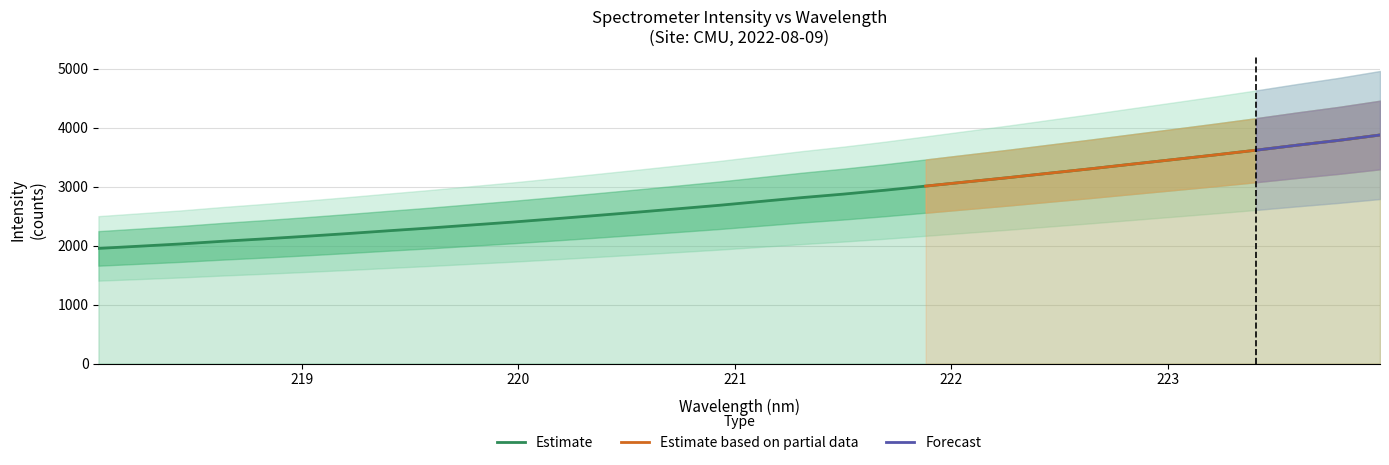

Count the number of values greater than 2747.

16